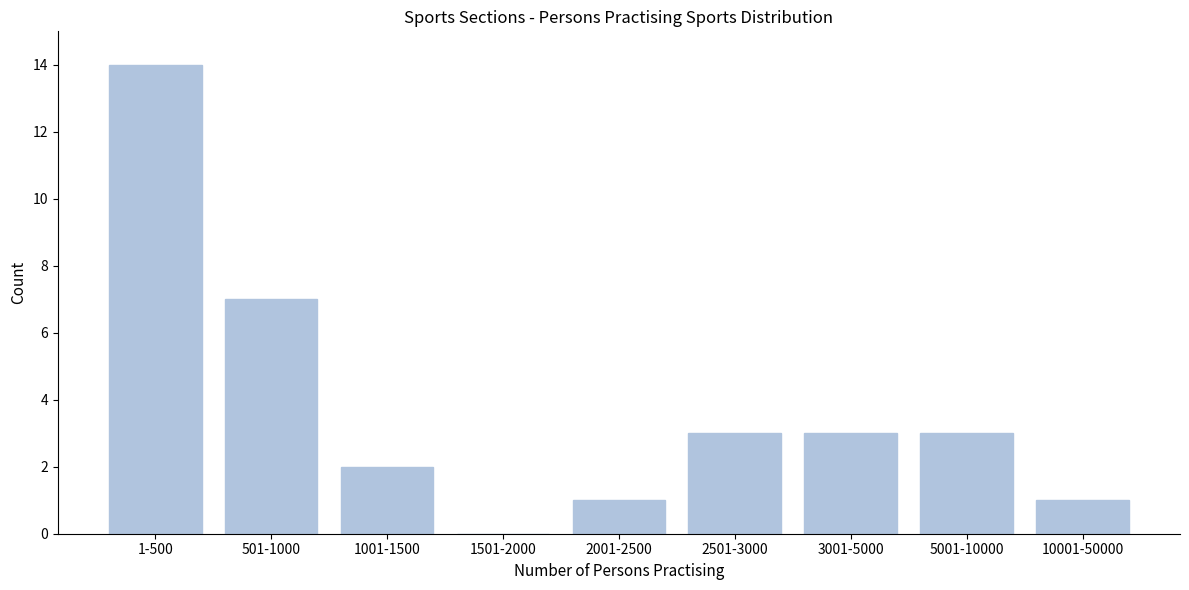

Reading left to right, list all the values displayed in this chart.

1-500=14	501-1000=7	1001-1500=2	1501-2000=0	2001-2500=1	2501-3000=3	3001-5000=3	5001-10000=3	10001-50000=1